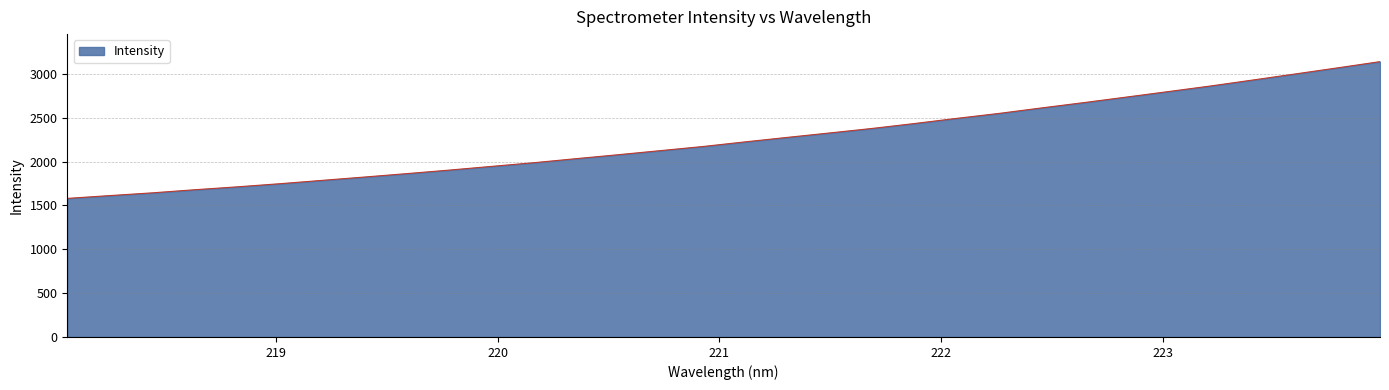

Does the chart display data point markers on the line(s)?

No